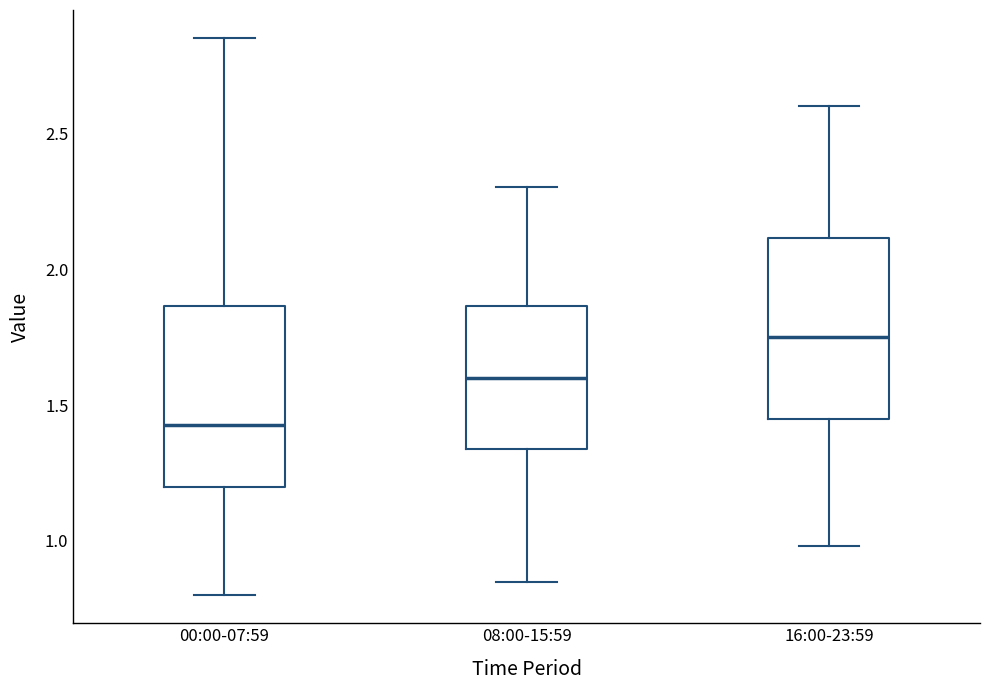

Reading left to right, transcribe this box plot: for each box, give where its median line is, the range the box spans, and where its two whiskers end, as read against the y-axis. The values are not printed on the chart, so give them approximately, as read against the axis.

00:00-07:59: median 1.45, box 1.20 to 1.85, whiskers 0.80 to 2.85
08:00-15:59: median 1.60, box 1.35 to 1.85, whiskers 0.85 to 2.30
16:00-23:59: median 1.75, box 1.45 to 2.10, whiskers 1.00 to 2.60